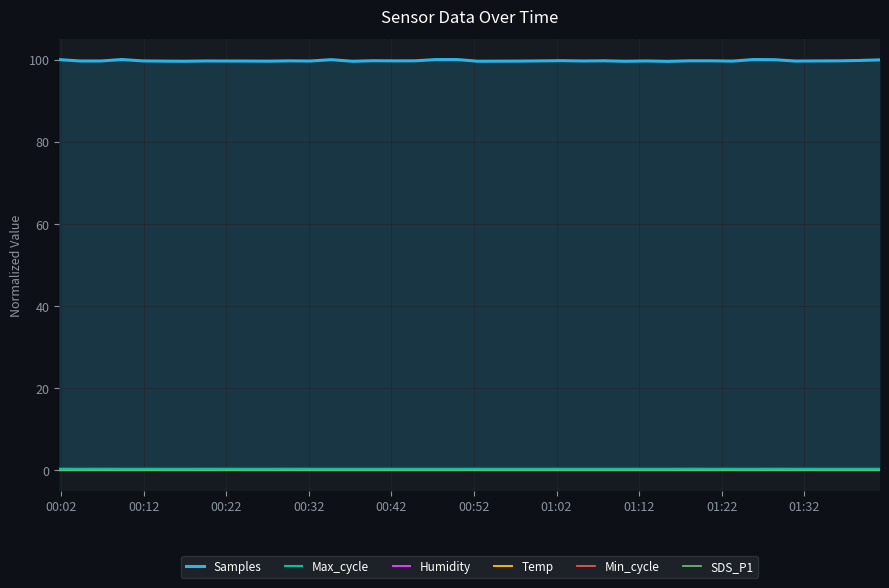

True or false: Samples and Humidity intersect in this chart.

False